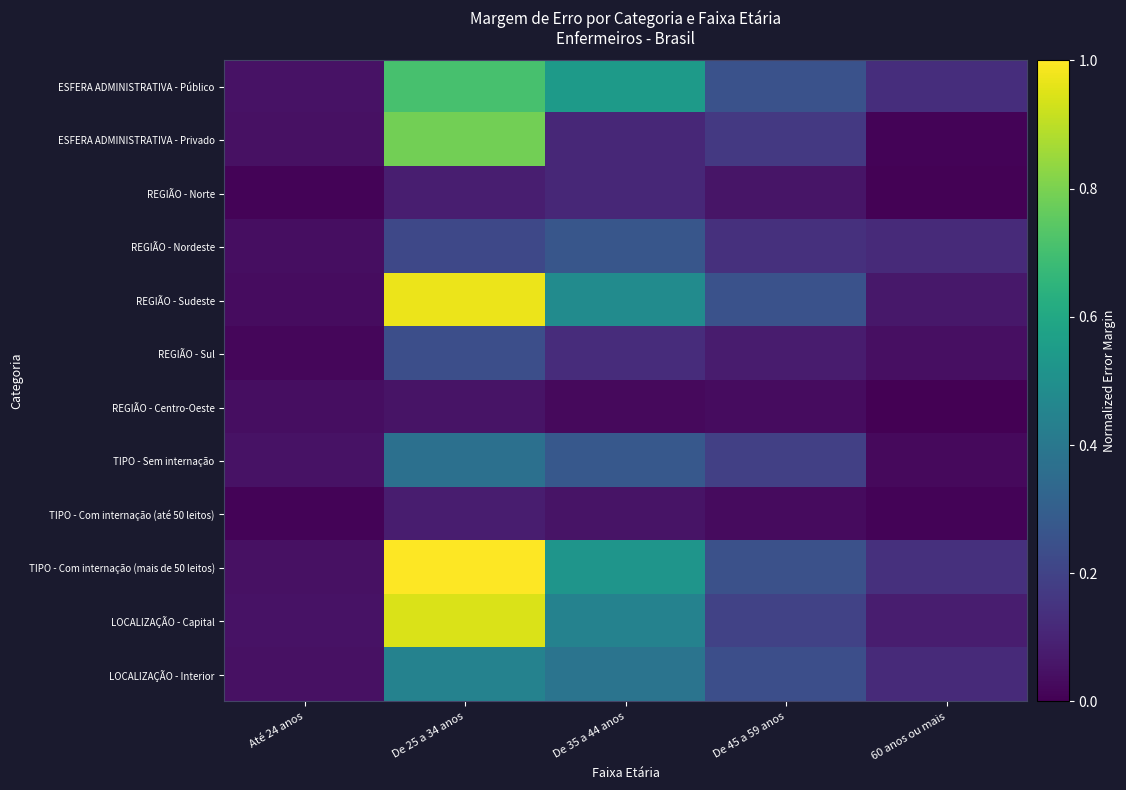

Reading left to right, extract all data points from this chart.

ESFERA ADMINISTRATIVA - Público: Até 24 anos=0.0	De 25 a 34 anos=0.7	De 35 a 44 anos=0.5	De 45 a 59 anos=0.3	60 anos ou mais=0.1
ESFERA ADMINISTRATIVA - Privado: Até 24 anos=0.0	De 25 a 34 anos=0.8	De 35 a 44 anos=0.1	De 45 a 59 anos=0.2	60 anos ou mais=0.0
REGIÃO - Norte: Até 24 anos=0.0	De 25 a 34 anos=0.1	De 35 a 44 anos=0.1	De 45 a 59 anos=0.1	60 anos ou mais=0.0
REGIÃO - Nordeste: Até 24 anos=0.0	De 25 a 34 anos=0.2	De 35 a 44 anos=0.3	De 45 a 59 anos=0.1	60 anos ou mais=0.1
REGIÃO - Sudeste: Até 24 anos=0.0	De 25 a 34 anos=1.0	De 35 a 44 anos=0.5	De 45 a 59 anos=0.3	60 anos ou mais=0.1
REGIÃO - Sul: Até 24 anos=0.0	De 25 a 34 anos=0.2	De 35 a 44 anos=0.1	De 45 a 59 anos=0.1	60 anos ou mais=0.0
REGIÃO - Centro-Oeste: Até 24 anos=0.0	De 25 a 34 anos=0.1	De 35 a 44 anos=0.0	De 45 a 59 anos=0.0	60 anos ou mais=0.0
TIPO - Sem internação: Até 24 anos=0.0	De 25 a 34 anos=0.4	De 35 a 44 anos=0.3	De 45 a 59 anos=0.2	60 anos ou mais=0.0
TIPO - Com internação (até 50 leitos): Até 24 anos=0.0	De 25 a 34 anos=0.1	De 35 a 44 anos=0.1	De 45 a 59 anos=0.0	60 anos ou mais=0.0
TIPO - Com internação (mais de 50 leitos): Até 24 anos=0.0	De 25 a 34 anos=1.0	De 35 a 44 anos=0.5	De 45 a 59 anos=0.2	60 anos ou mais=0.1
LOCALIZAÇÃO - Capital: Até 24 anos=0.1	De 25 a 34 anos=0.9	De 35 a 44 anos=0.4	De 45 a 59 anos=0.2	60 anos ou mais=0.1
LOCALIZAÇÃO - Interior: Até 24 anos=0.0	De 25 a 34 anos=0.4	De 35 a 44 anos=0.4	De 45 a 59 anos=0.2	60 anos ou mais=0.1